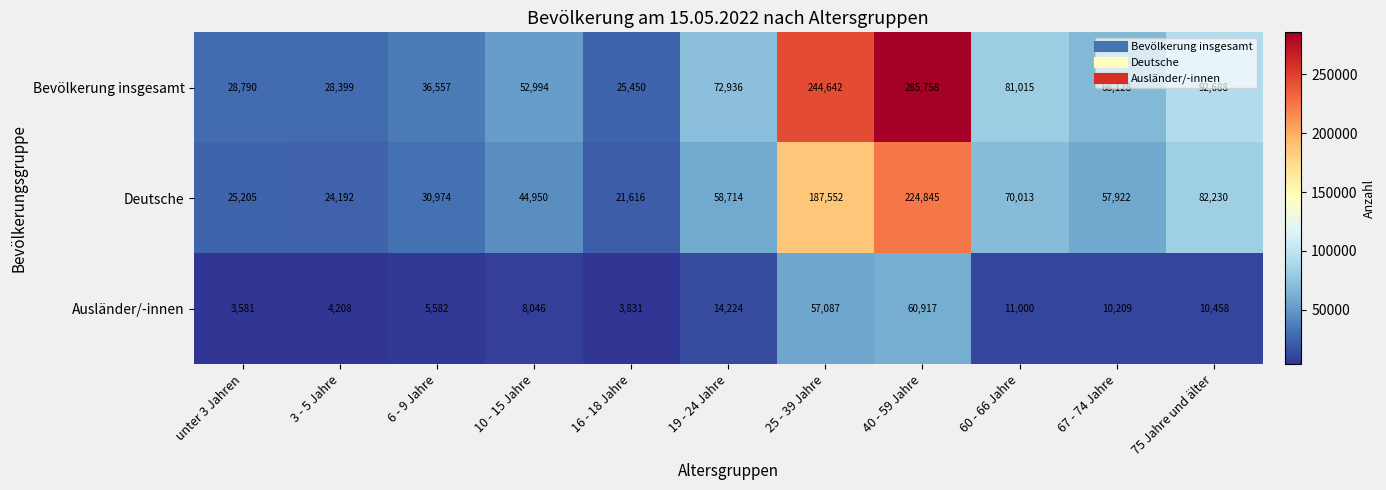

What is the difference between the maximum and minimum values in the Ausländer/-innen series?

57336